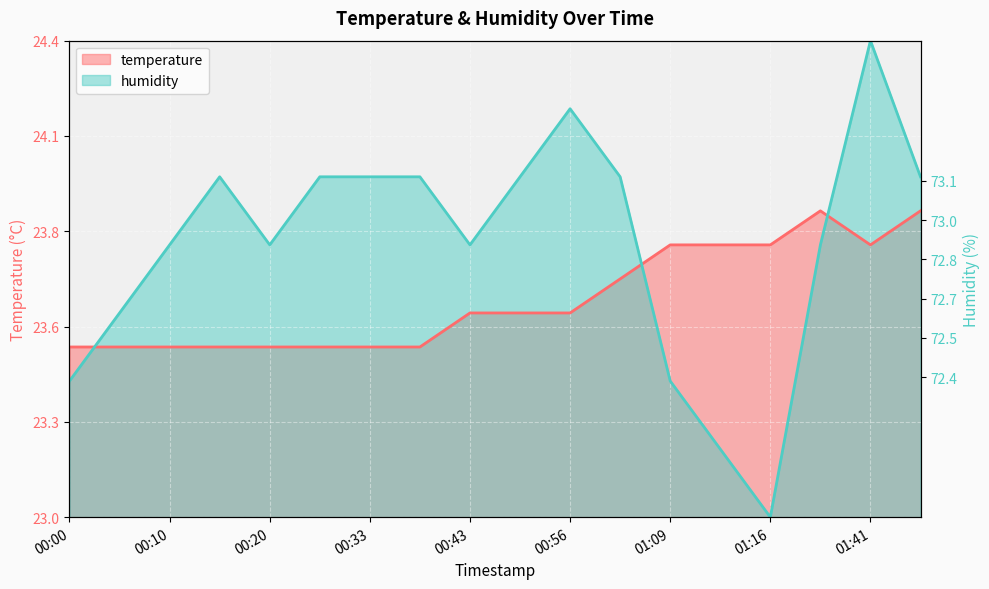

How many times do humidity and temperature cross each other?

3